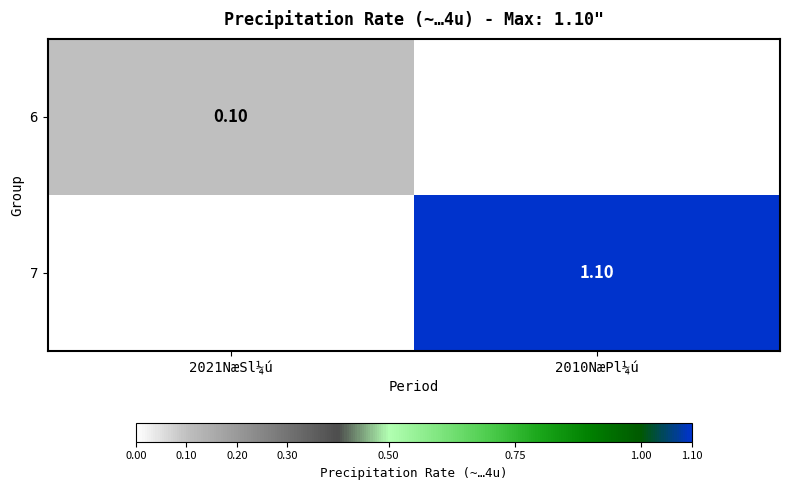

Is it true that 7 equals 1.1 at 2010NæPl¼ú?

True